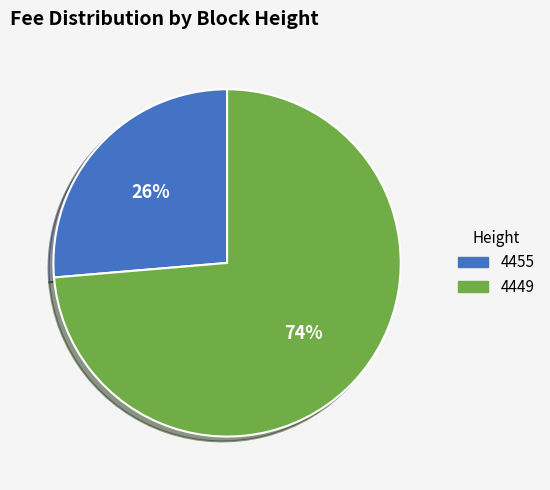

Do 4449 and 4455 together represent more than half of the pie?

Yes